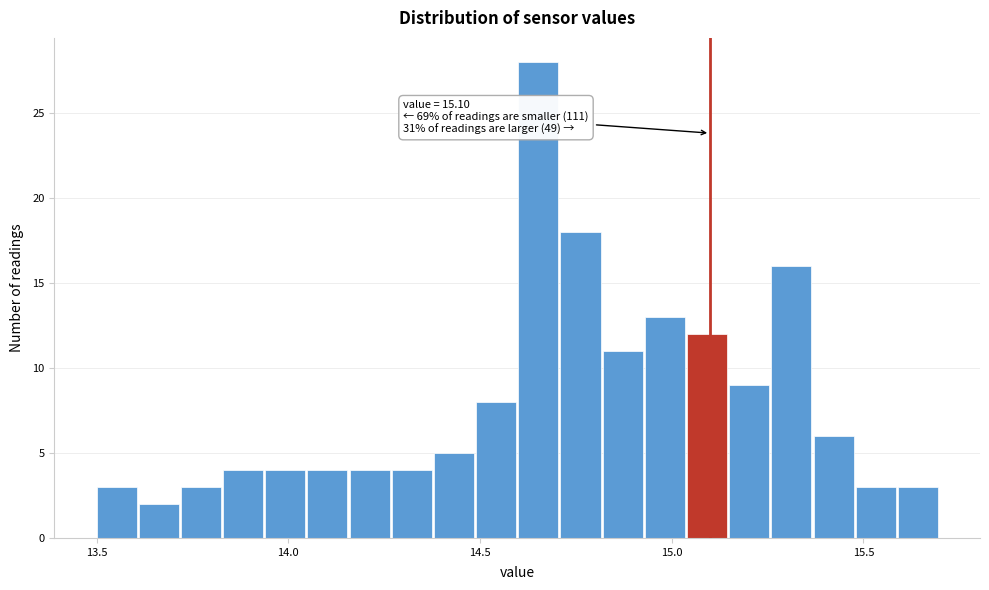

Around what value on the x-axis is the tallest bar? Give the approximate position of its centre, as read against the axis.

14.65